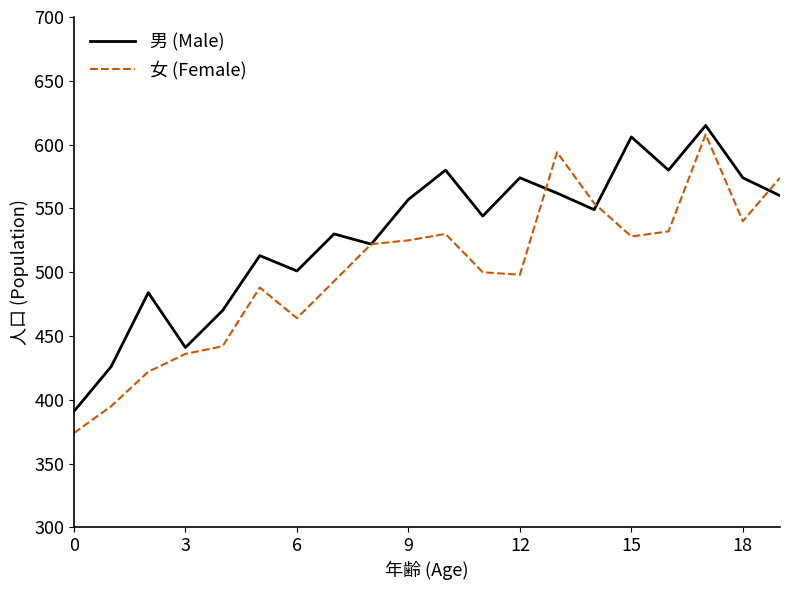

Which series has the largest range (max minus min)?

女 (Female)